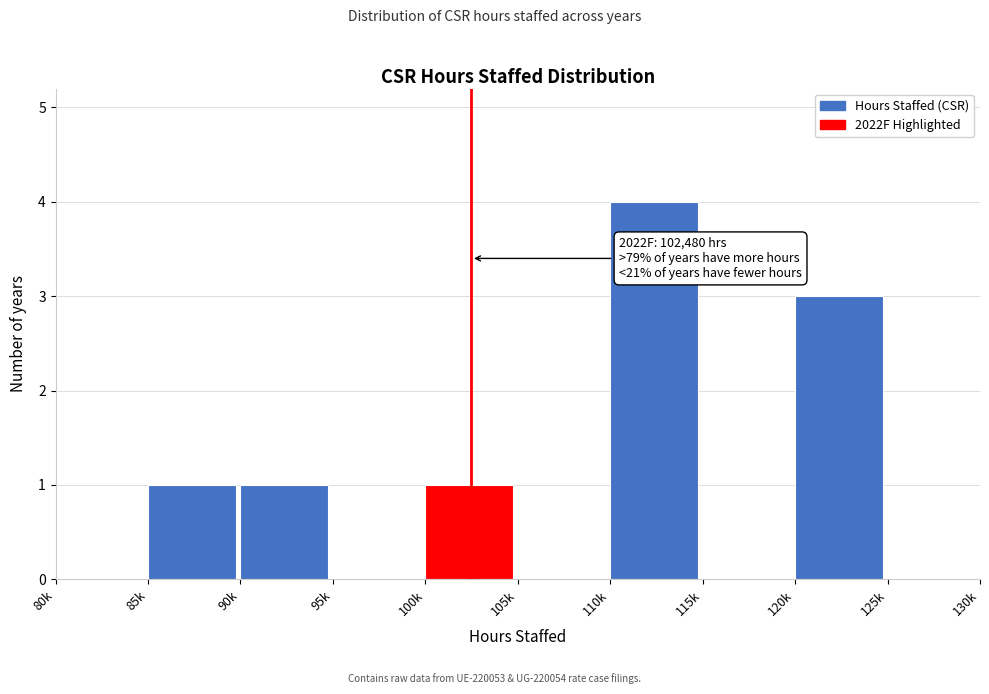

Reading left to right, extract all data points from this chart.

80k=0	85k=1	90k=1	95k=0	100k=1	105k=0	110k=4	115k=0	120k=3	125k=0